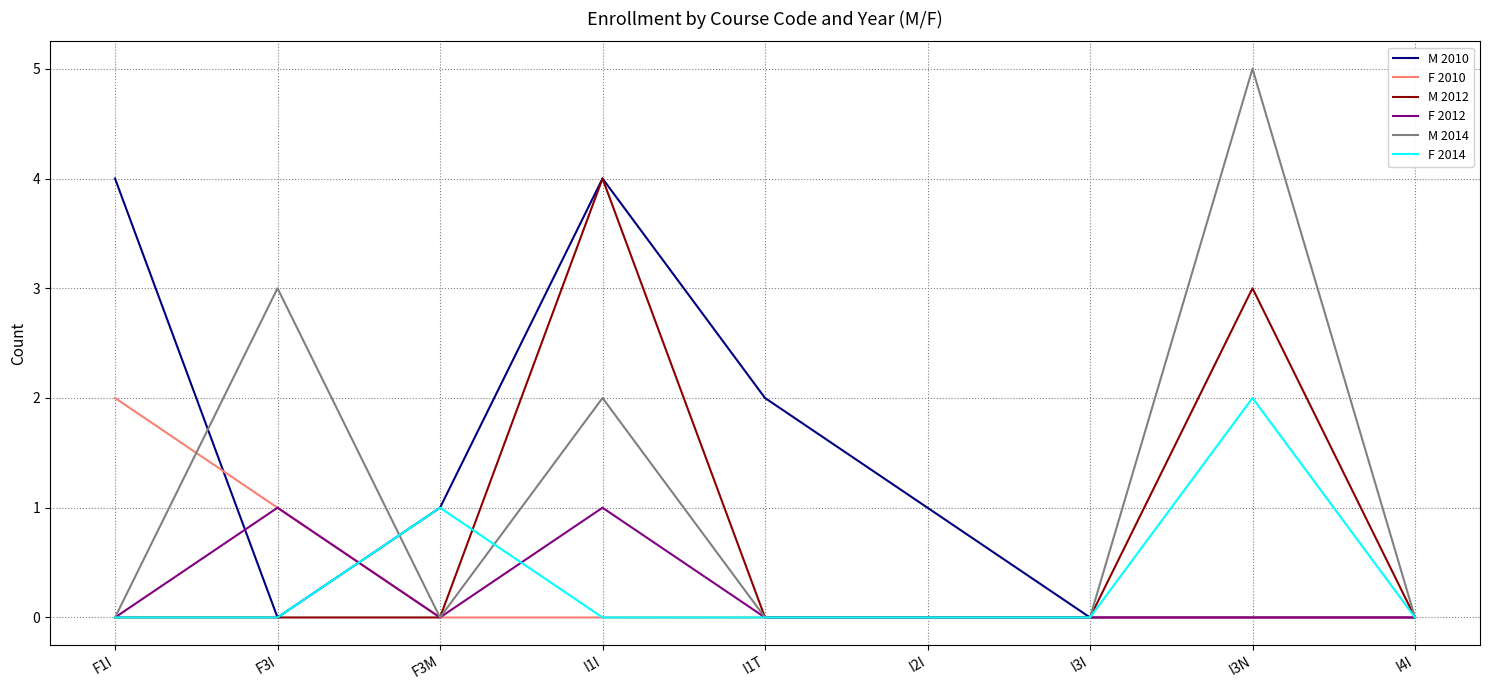

What are all the series names shown in the legend?

M 2010, F 2010, M 2012, F 2012, M 2014, F 2014